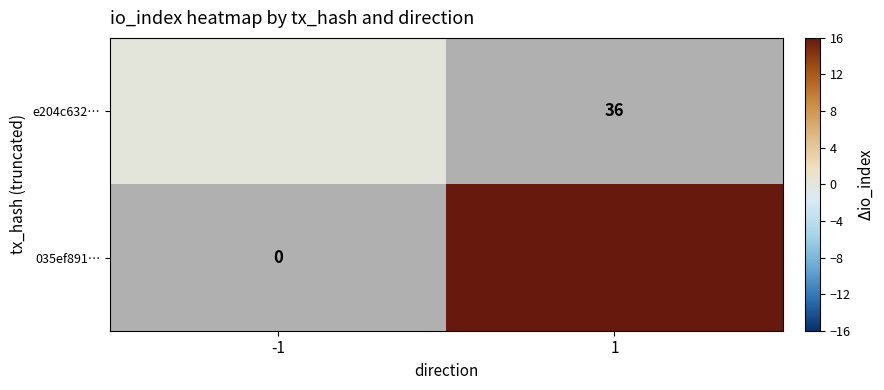

Which series has the largest range (max minus min)?

e204c632…